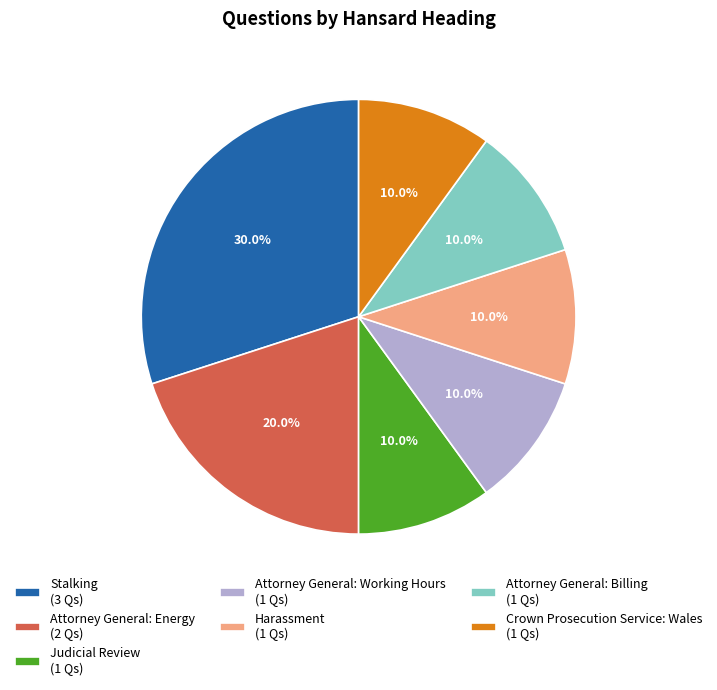

Approximately how many times larger is the value at Crown Prosecution Service: Wales (1 Qs) compared to Judicial Review (1 Qs)?

1.0